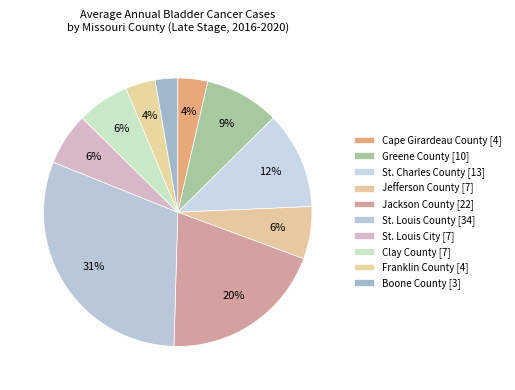

How many segments does this pie chart have?

10